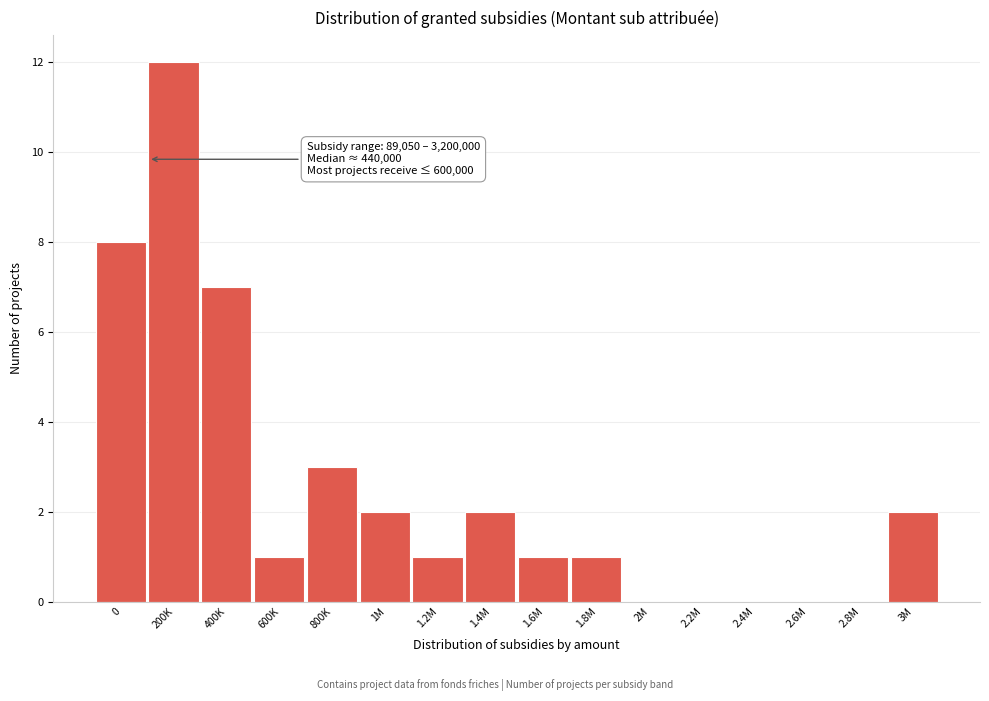

Reading left to right, what are all the values shown in this chart?

0=8	200K=12	400K=7	600K=1	800K=3	1M=2	1.2M=1	1.4M=2	1.6M=1	1.8M=1	2M=0	2.2M=0	2.4M=0	2.6M=0	2.8M=0	3M=2